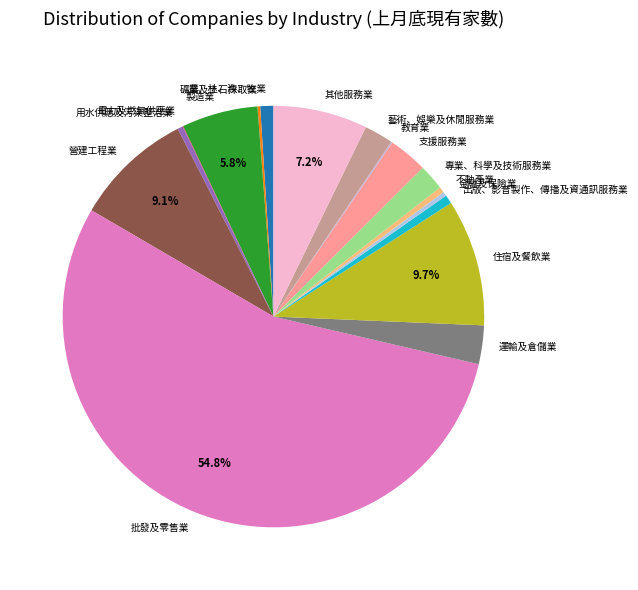

To the nearest percent, what portion does 農、林、漁、牧業 represent?

1%